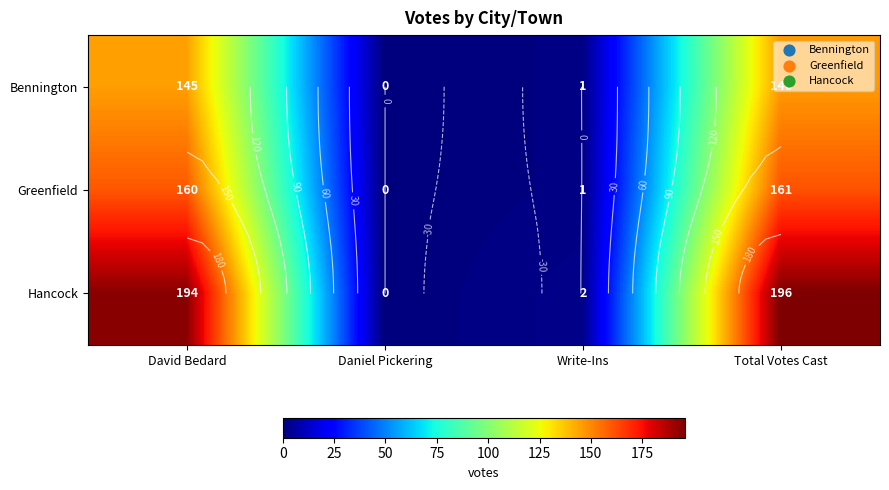

What is the difference between the Hancock values at Daniel Pickering and Write-Ins?

2